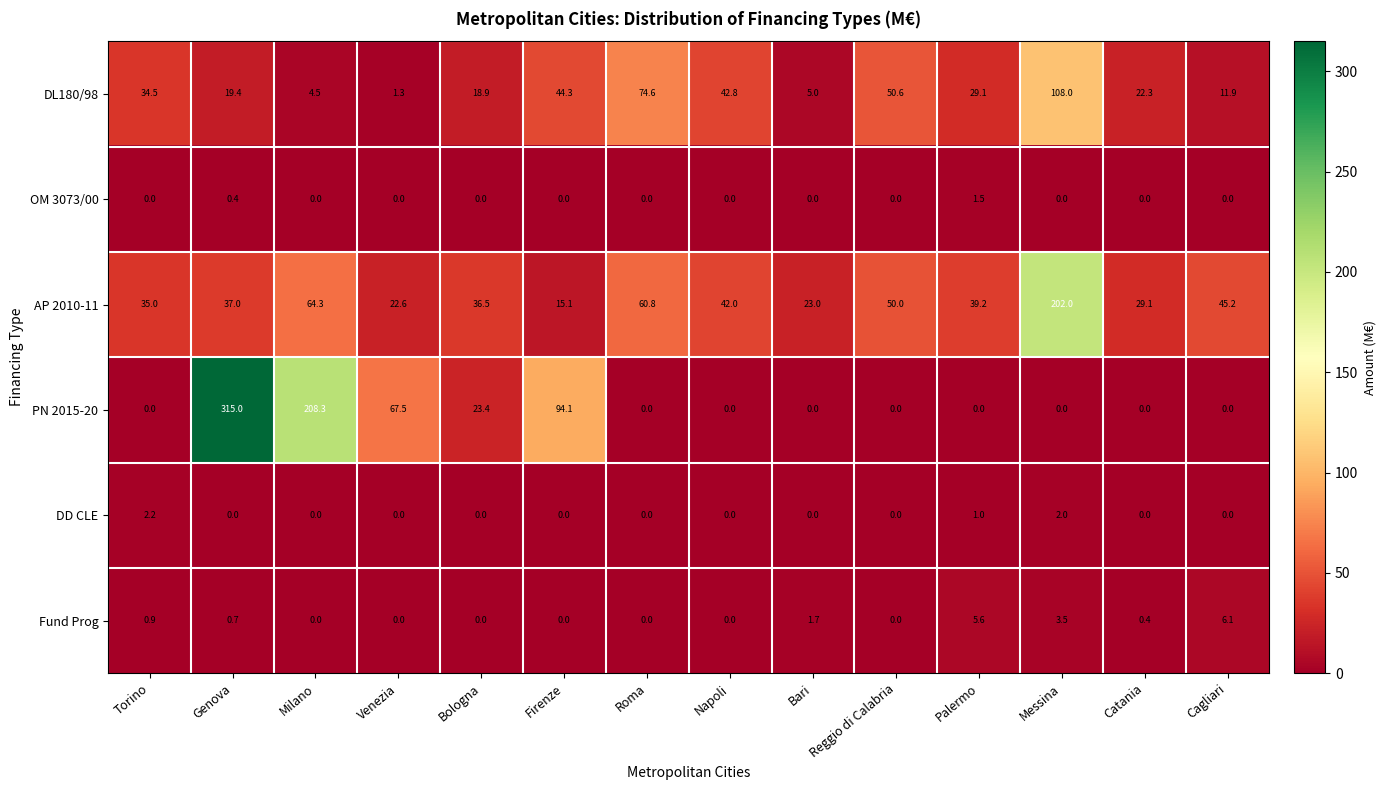

What is the difference between the highest and lowest values at Genova?

315.0